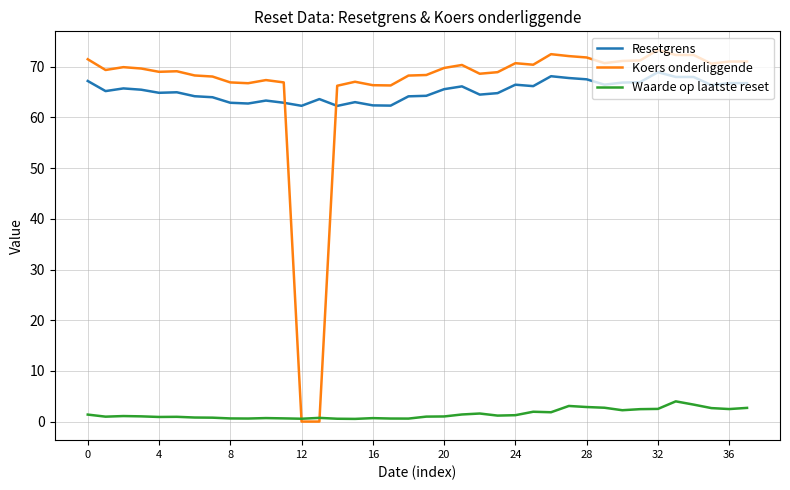

Which series has the widest spread of values?

Koers onderliggende